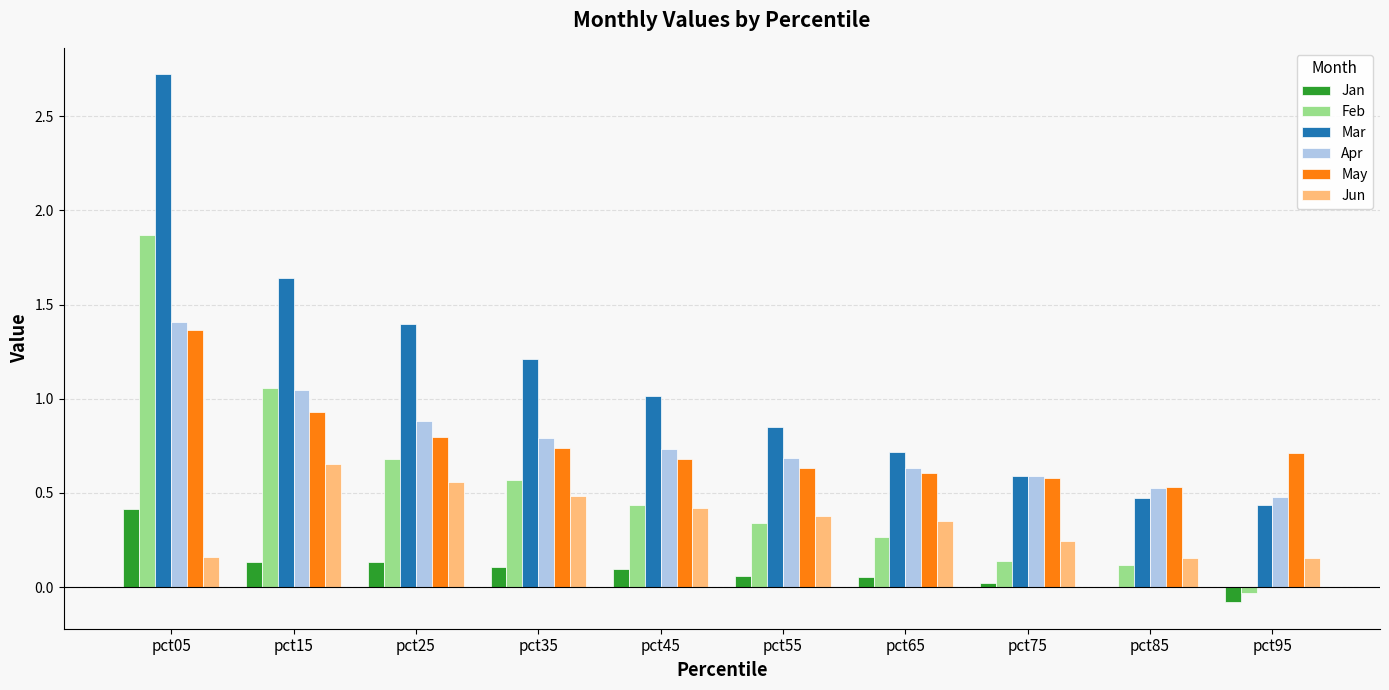

Which series has the largest total across all categories?

Mar